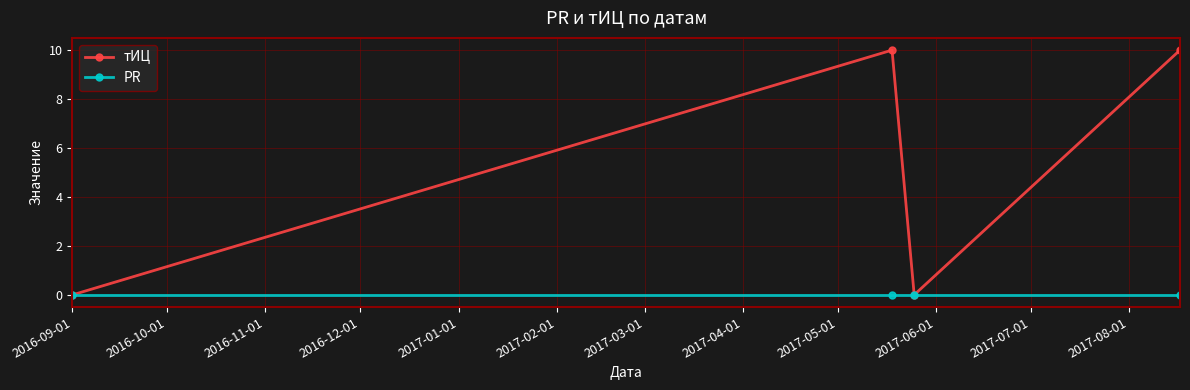

Does the chart have visible grid lines?

Yes